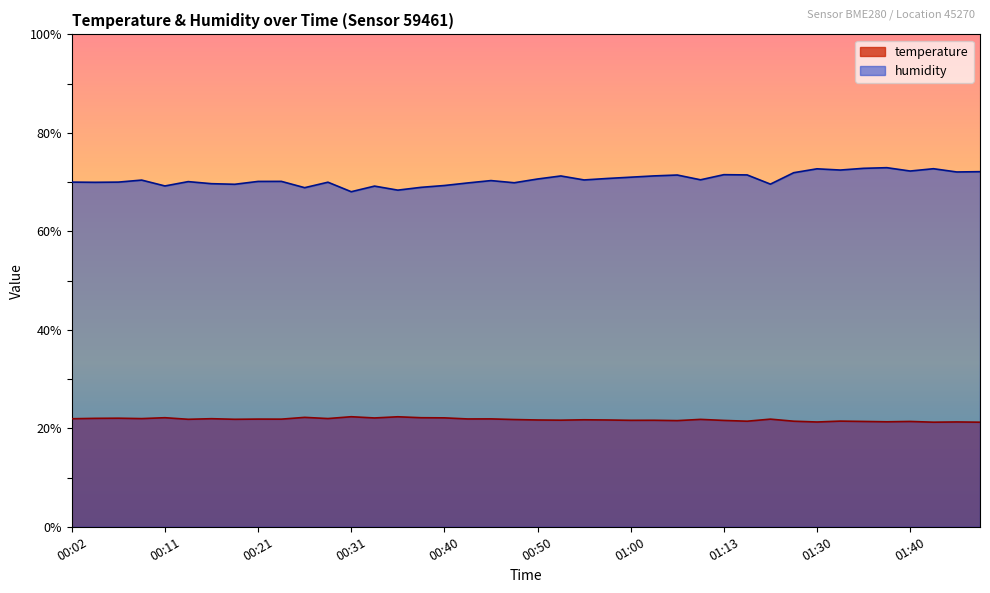

Does the chart display data point markers on the line(s)?

No